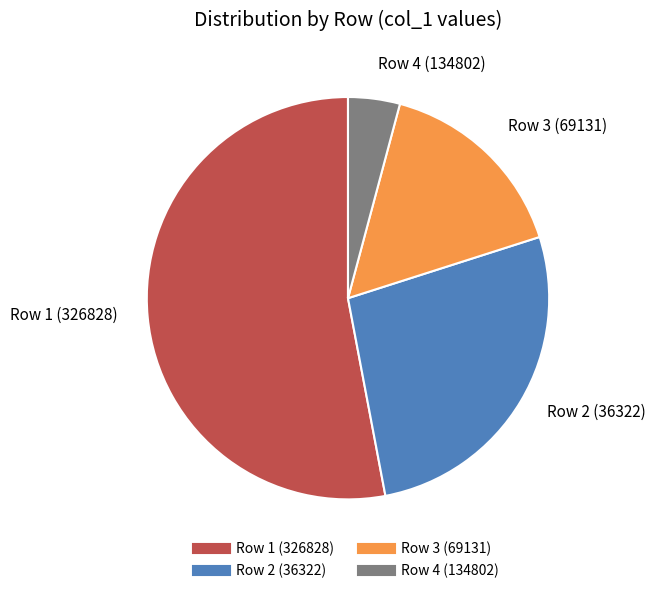

Does any single category account for the majority?

Yes